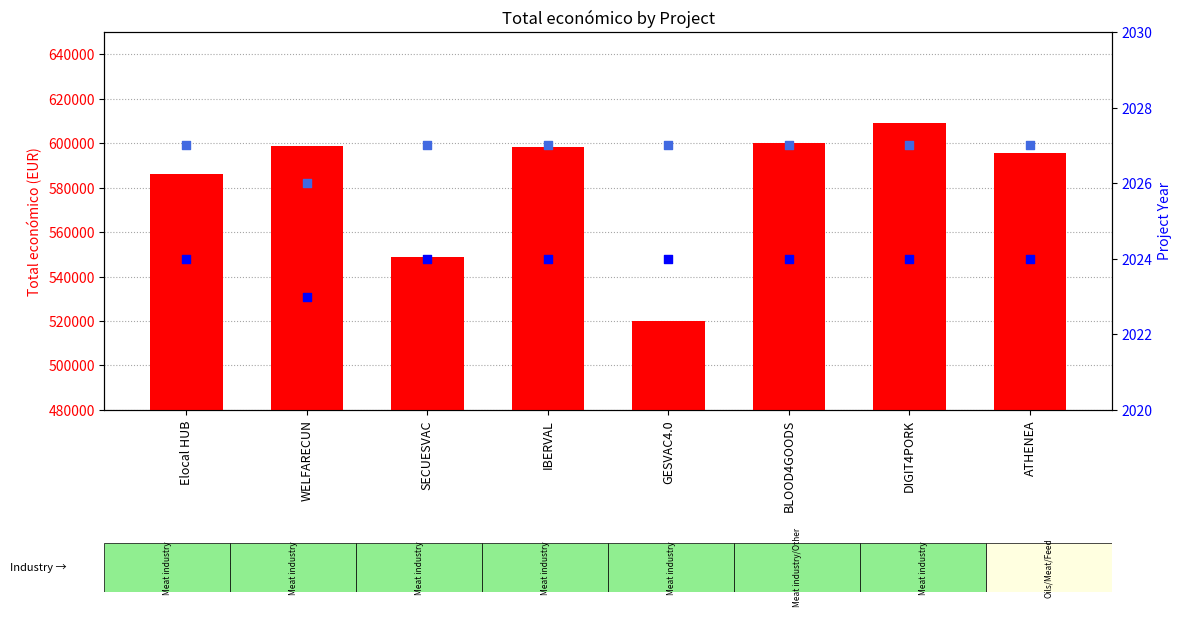

Is the value of Año de inicio at WELFARECUN greater than the value of Año de finalización at GESVAC4.0?

No